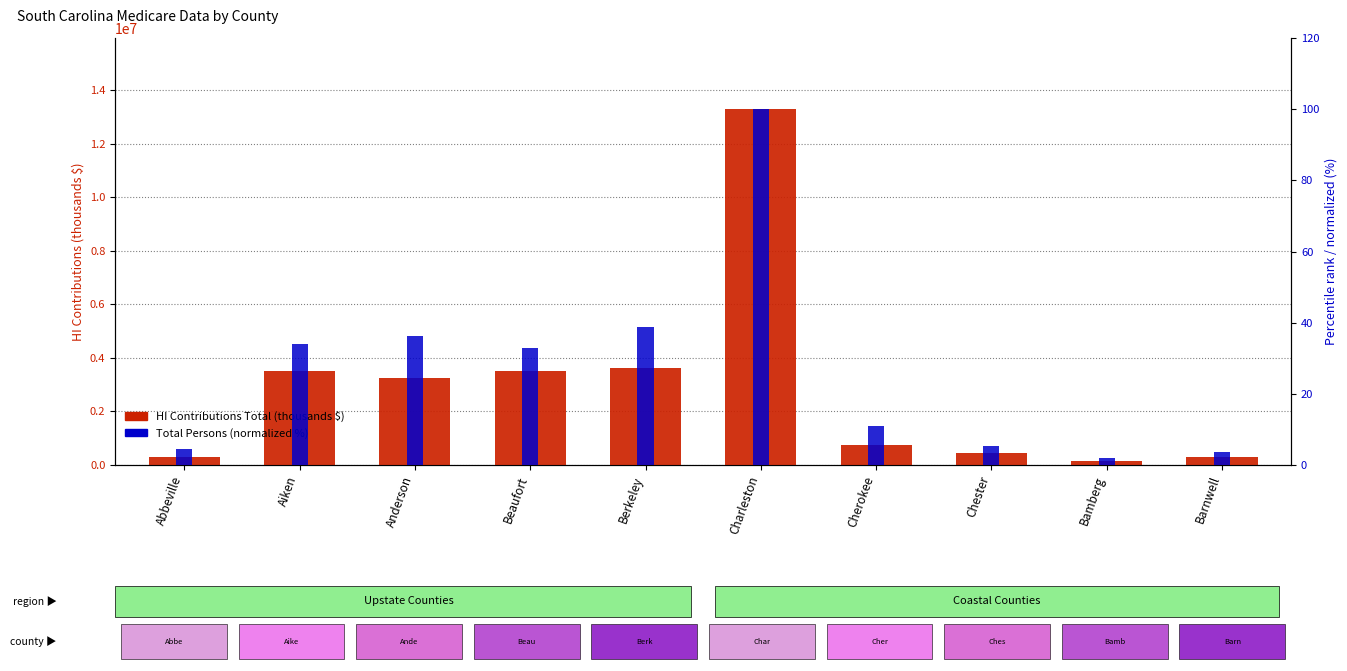

How many values in the Total Persons (normalized) series exceed 32?

5